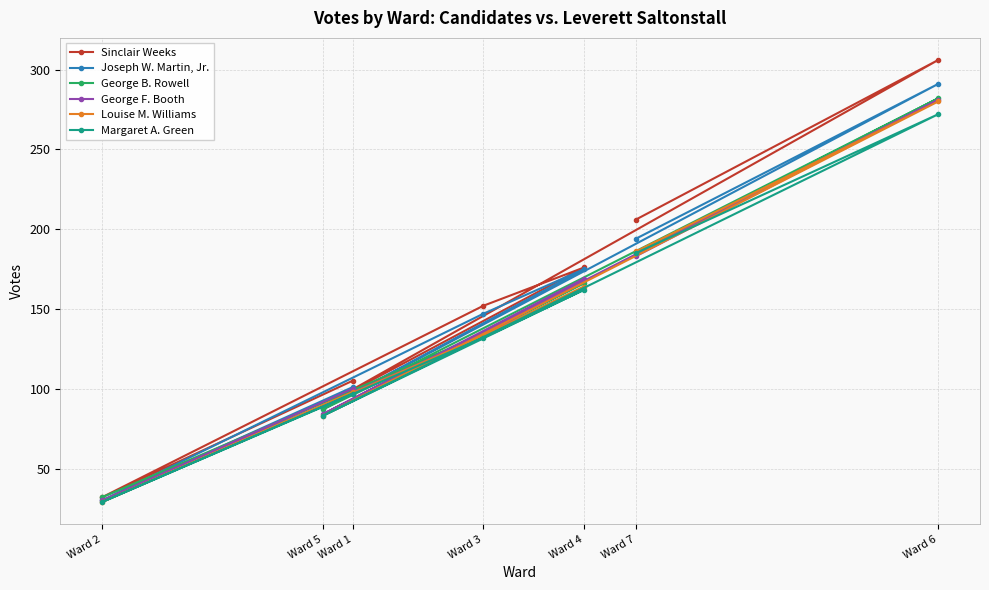

At which label is Joseph W. Martin, Jr. closest to 160?

Ward 3